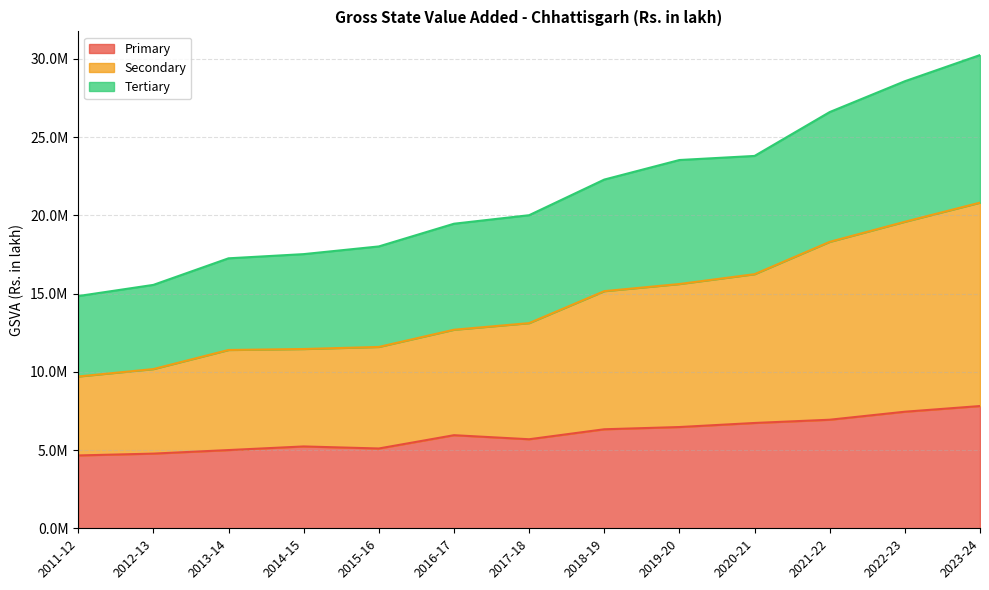

How many data points in Primary are above 5950138?

6